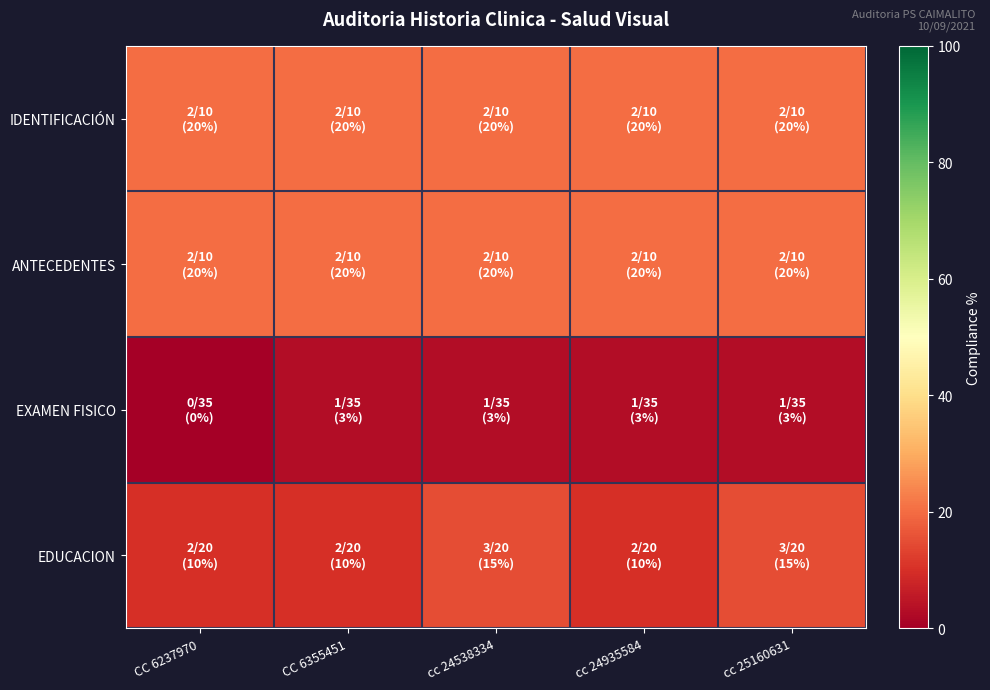

Between CC 6237970 and cc 24935584, which series saw the biggest shift?

EXAMEN FISICO